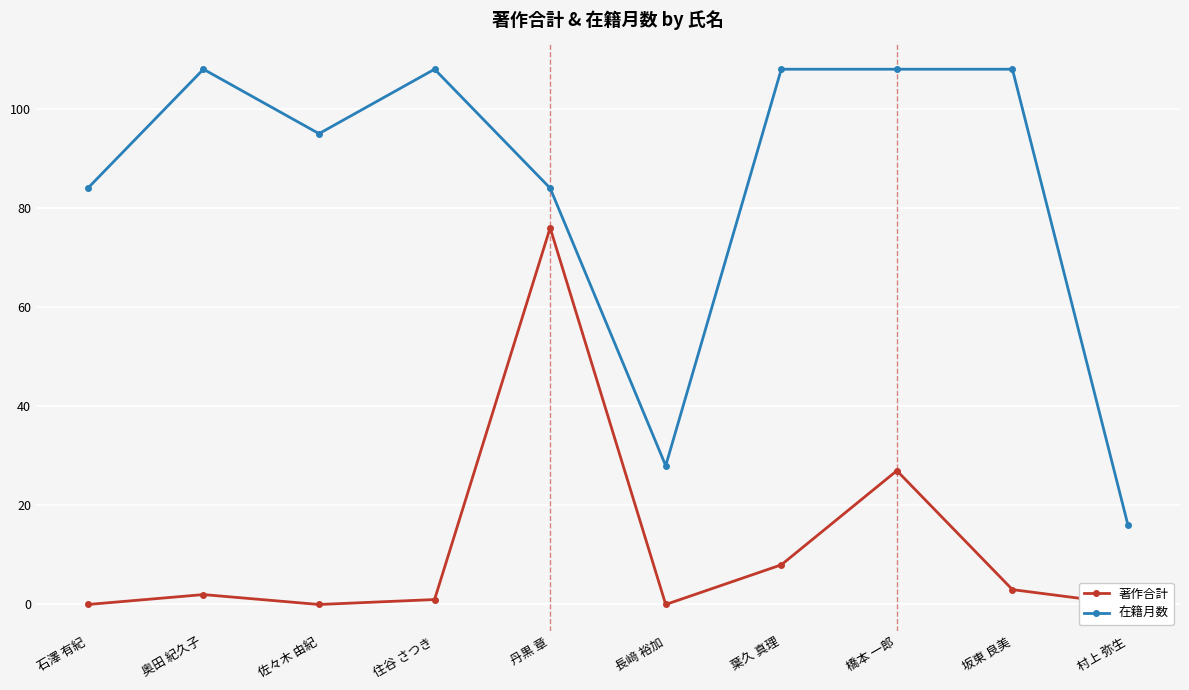

How many series are shown in this chart?

2